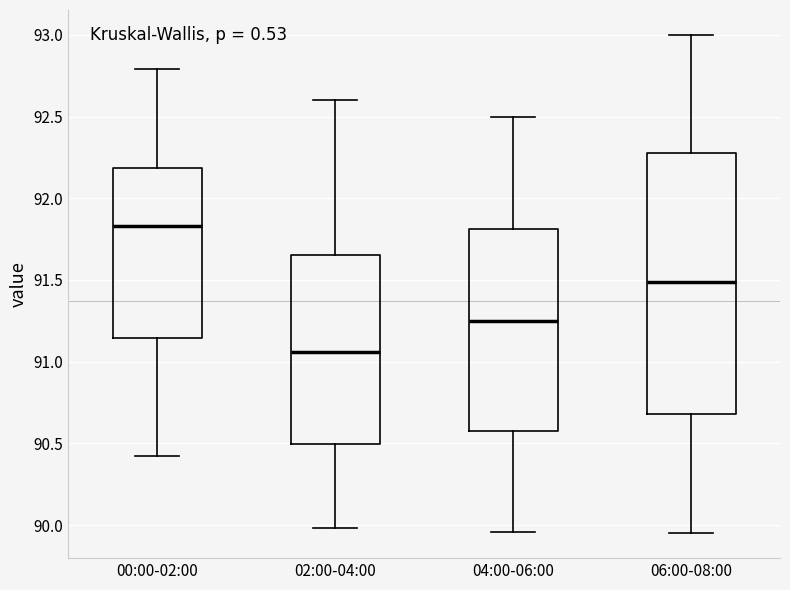

Reading left to right, transcribe this box plot: for each box, give where its median line is, the range the box spans, and where its two whiskers end, as read against the y-axis. The values are not printed on the chart, so give them approximately, as read against the axis.

00:00-02:00: median 91.85, box 91.15 to 92.20, whiskers 90.40 to 92.80
02:00-04:00: median 91.05, box 90.50 to 91.65, whiskers 90.00 to 92.60
04:00-06:00: median 91.25, box 90.60 to 91.80, whiskers 89.95 to 92.50
06:00-08:00: median 91.50, box 90.70 to 92.30, whiskers 89.95 to 93.00